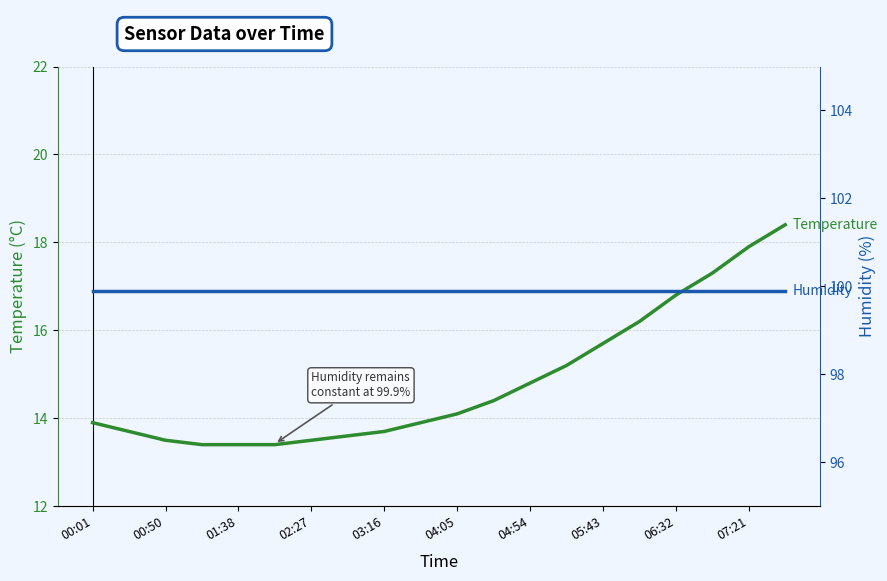

What position from the right is 04:05?

10